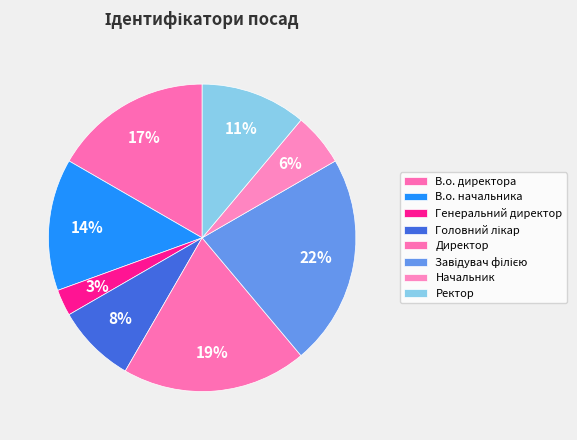

Rank the categories by value from lowest to highest.

Генеральний директор, Начальник, Головний лікар, Ректор, В.о. начальника, В.о. директора, Директор, Завідувач філією